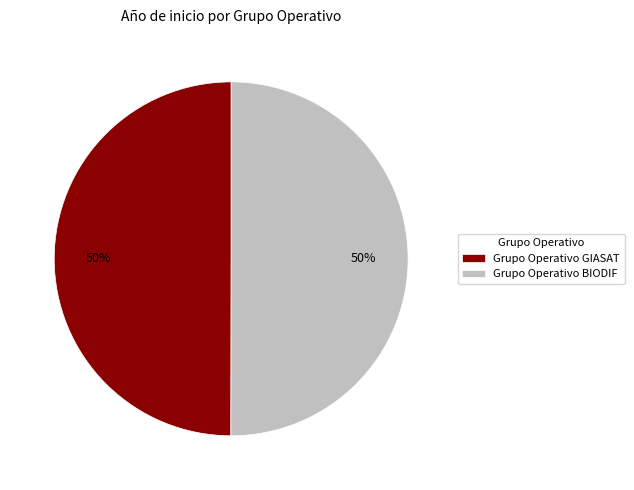

Count the number of slices in the pie.

2